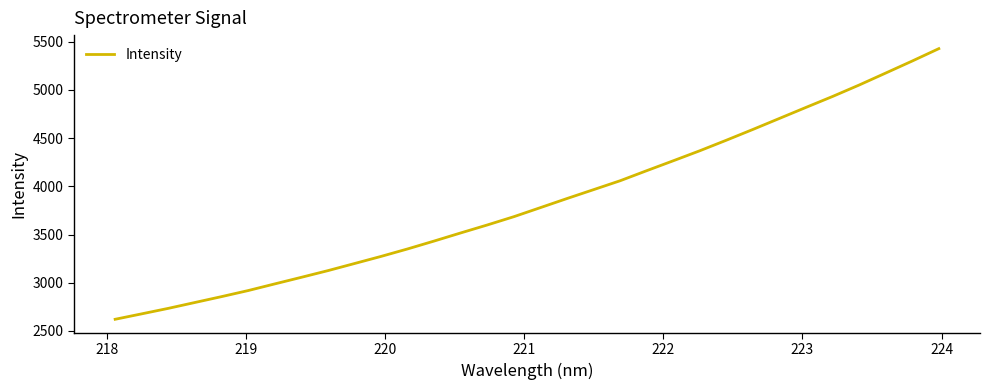

What is the greatest value displayed?

5427.6